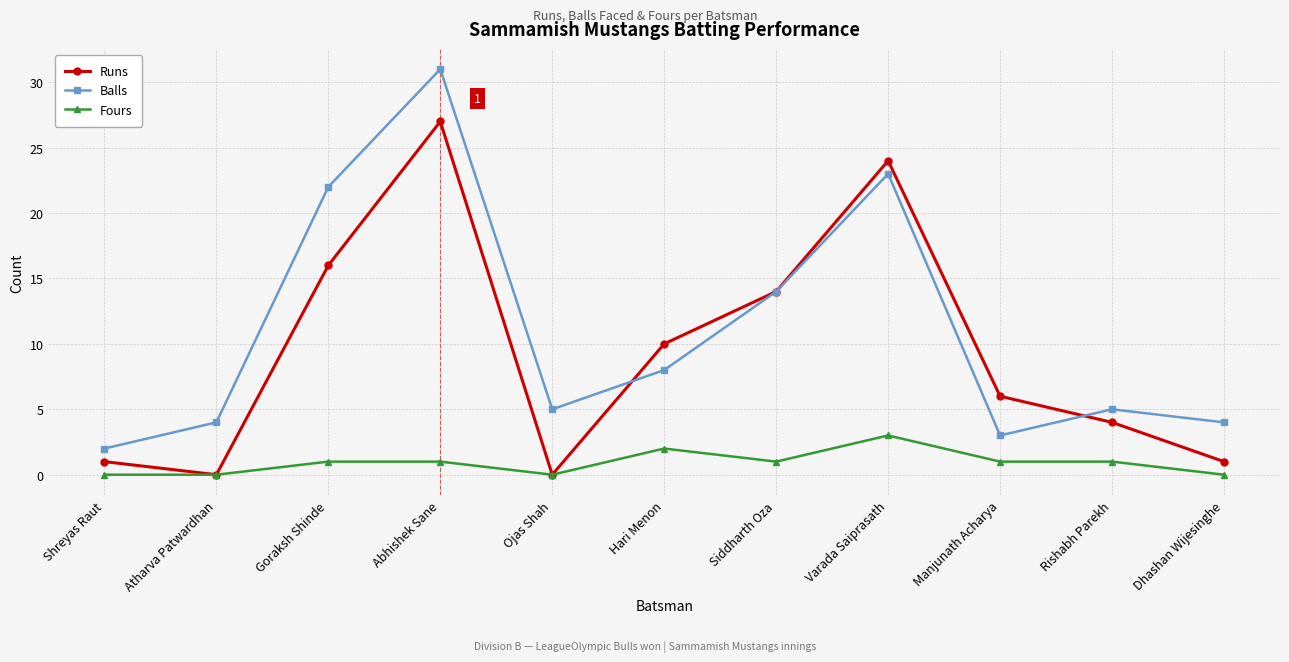

Read the Balls value at Varada Saiprasath, to the nearest 10.

20